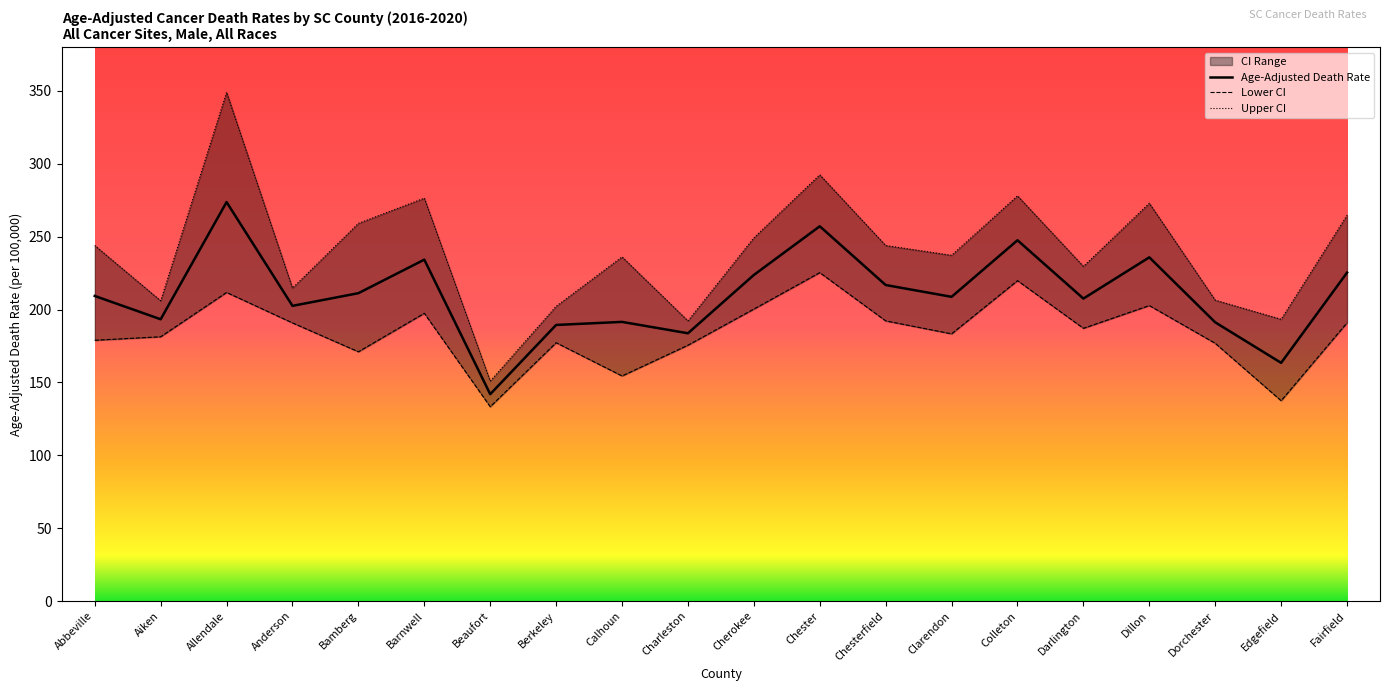

Is the value of Age-Adjusted Death Rate at Abbeville greater than the value of Upper CI at Clarendon?

No